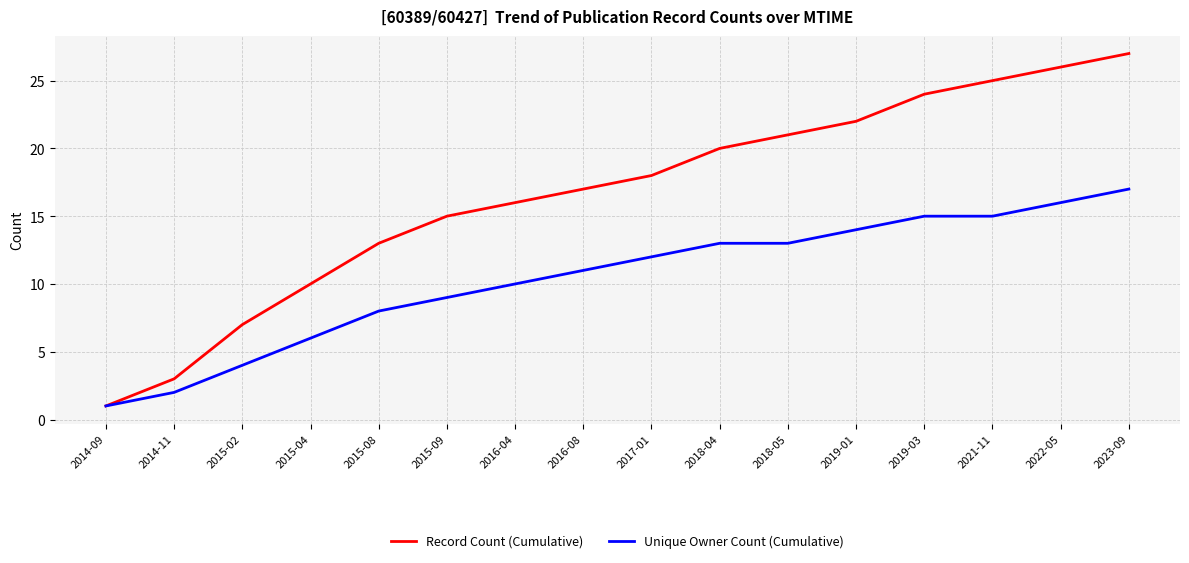

Does the chart have visible grid lines?

Yes